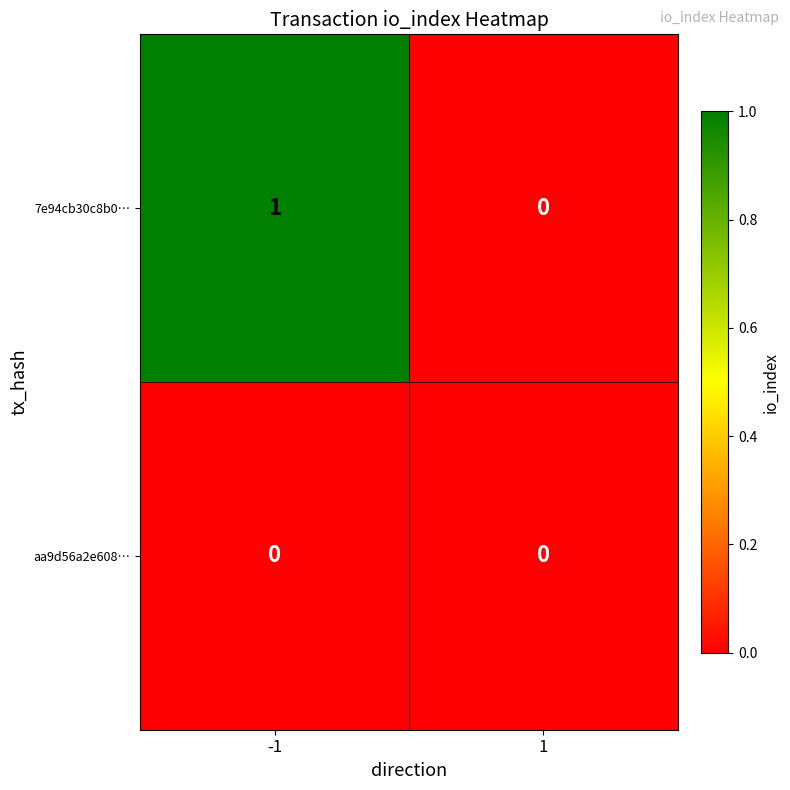

How many distinct data groups are displayed?

2